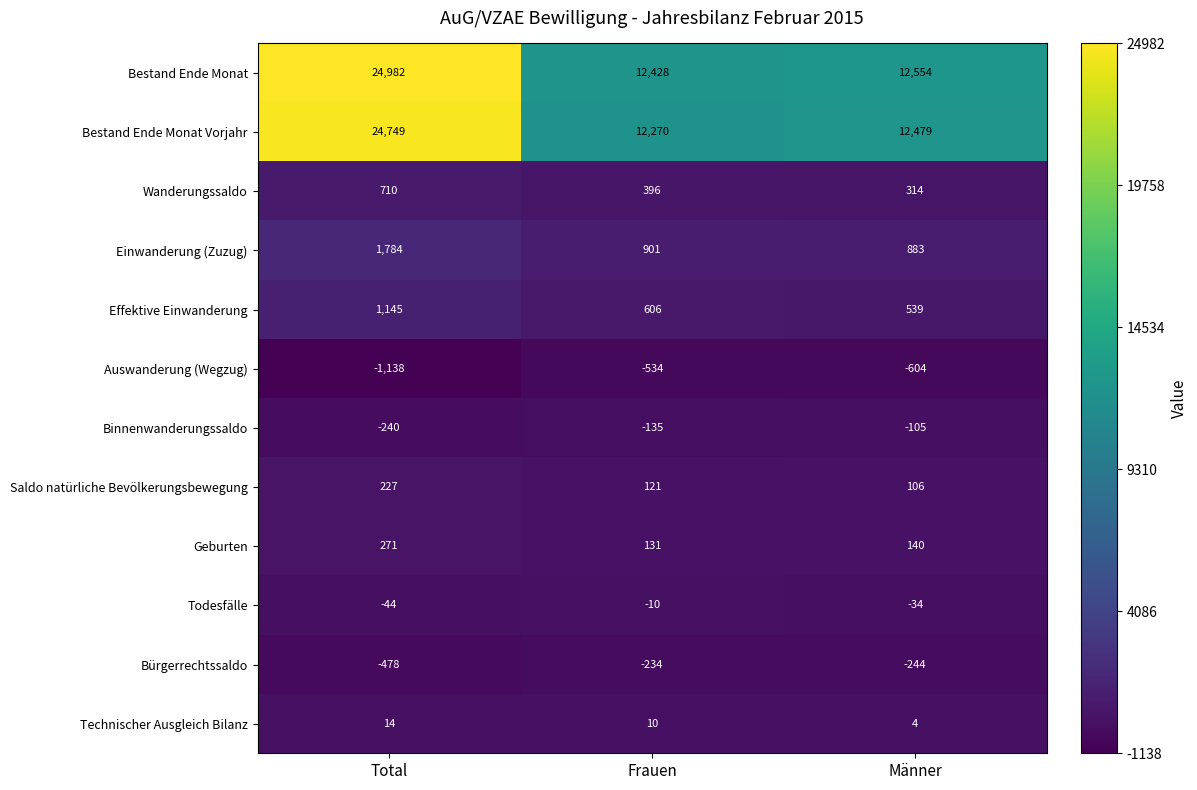

Is it true that Technischer Ausgleich Bilanz equals 22 at Total?

False